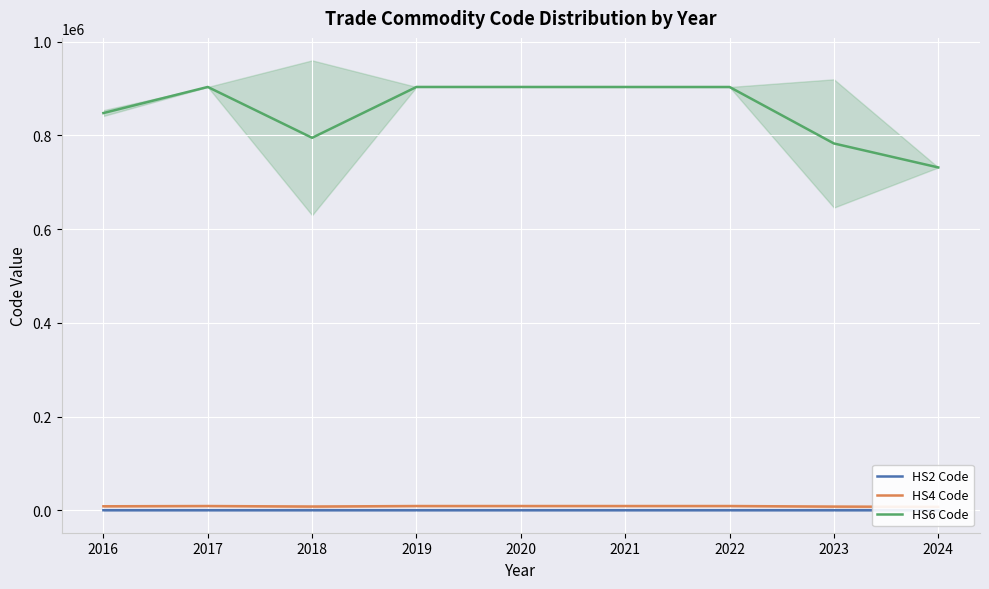

What is the difference between the second highest and minimum values in the HS2 Code series?

17.0